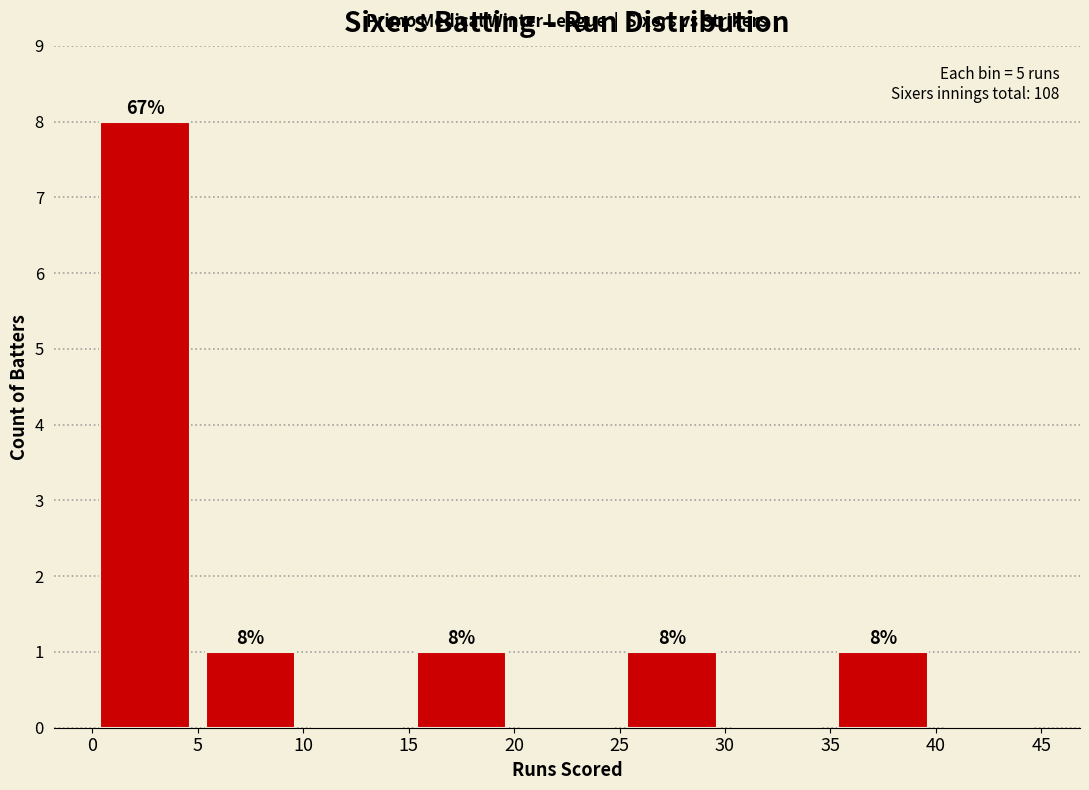

Over which range of the x-axis is the bar tallest?

0 to 5